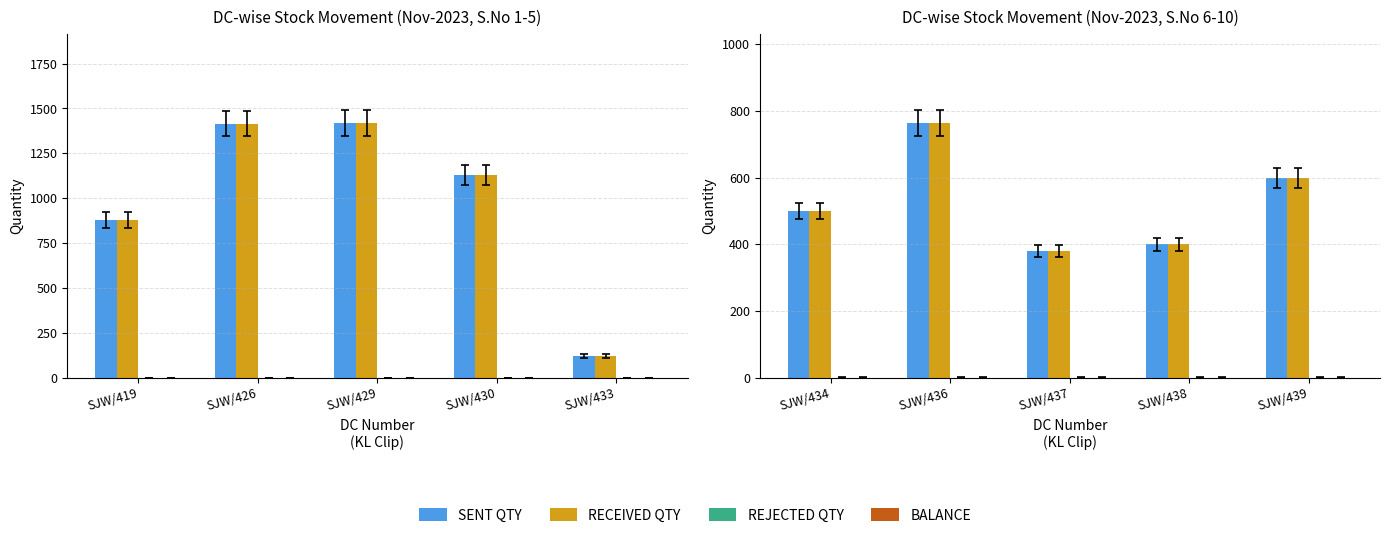

Between SJW/436 and SJW/438, which series saw the biggest shift?

SENT QTY